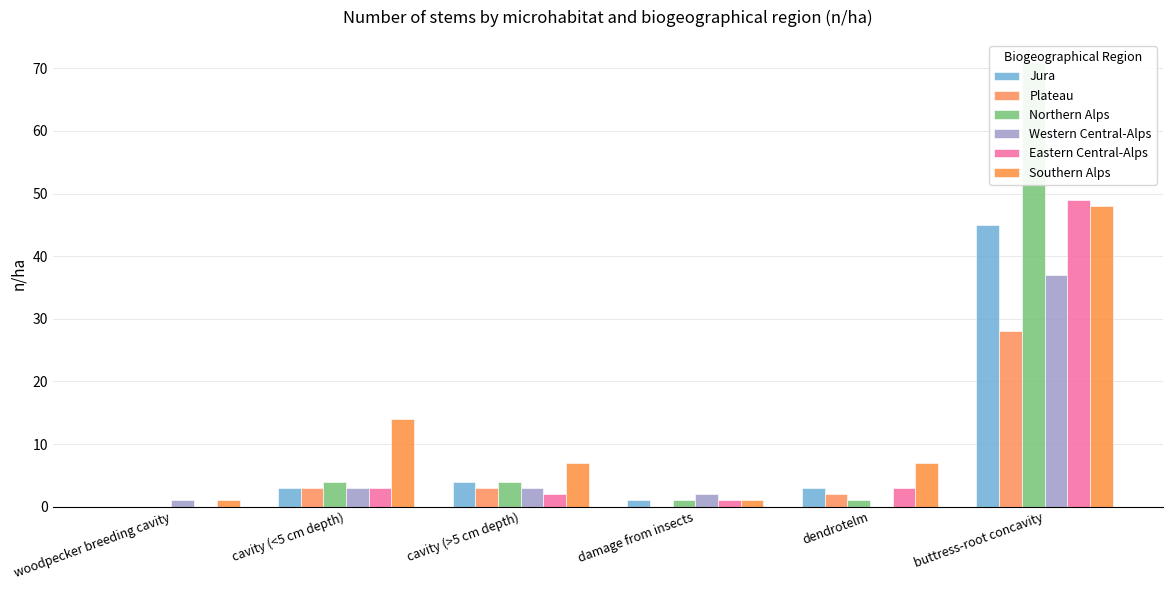

What are all the series names shown in the legend?

Jura, Plateau, Northern Alps, Western Central-Alps, Eastern Central-Alps, Southern Alps